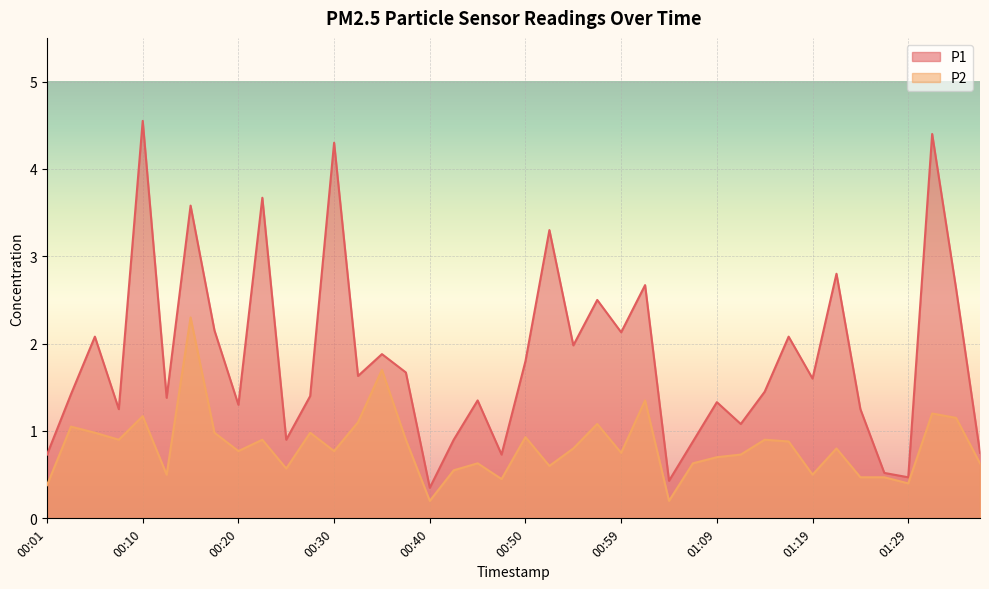

Reading left to right, transcribe all the data shown in this chart.

P1: 00:01=0.7	00:03=1.4	00:06=2.1	00:08=1.2	00:10=4.5	00:13=1.4	00:16=3.6	00:18=2.1	00:20=1.3	00:23=3.7	00:25=0.9	00:28=1.4	00:30=4.3	00:33=1.6	00:35=1.9	00:38=1.7	00:40=0.3	00:42=0.9	00:45=1.4	00:47=0.7	00:50=1.8	00:52=3.3	00:55=2.0	00:57=2.5	00:59=2.1	01:02=2.7	01:04=0.4	01:07=0.9	01:09=1.3	01:12=1.1	01:14=1.4	01:16=2.1	01:19=1.6	01:21=2.8	01:24=1.2	01:26=0.5	01:29=0.5	01:31=4.4	01:34=2.6	01:36=0.8
P2: 00:01=0.4	00:03=1.1	00:06=1.0	00:08=0.9	00:10=1.2	00:13=0.5	00:16=2.3	00:18=1.0	00:20=0.8	00:23=0.9	00:25=0.6	00:28=1.0	00:30=0.8	00:33=1.1	00:35=1.7	00:38=0.9	00:40=0.2	00:42=0.6	00:45=0.6	00:47=0.5	00:50=0.9	00:52=0.6	00:55=0.8	00:57=1.1	00:59=0.8	01:02=1.4	01:04=0.2	01:07=0.6	01:09=0.7	01:12=0.7	01:14=0.9	01:16=0.9	01:19=0.5	01:21=0.8	01:24=0.5	01:26=0.5	01:29=0.4	01:31=1.2	01:34=1.1	01:36=0.6